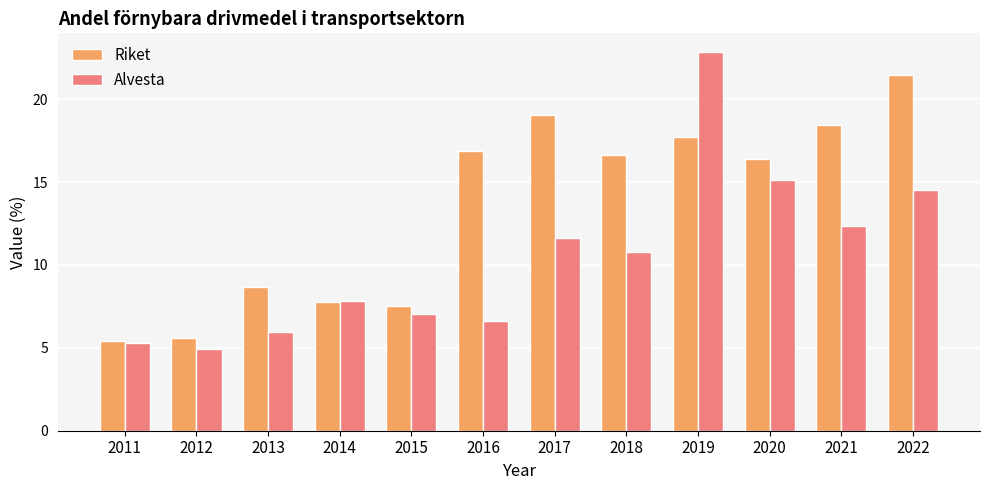

Which series has the largest range (max minus min)?

Alvesta